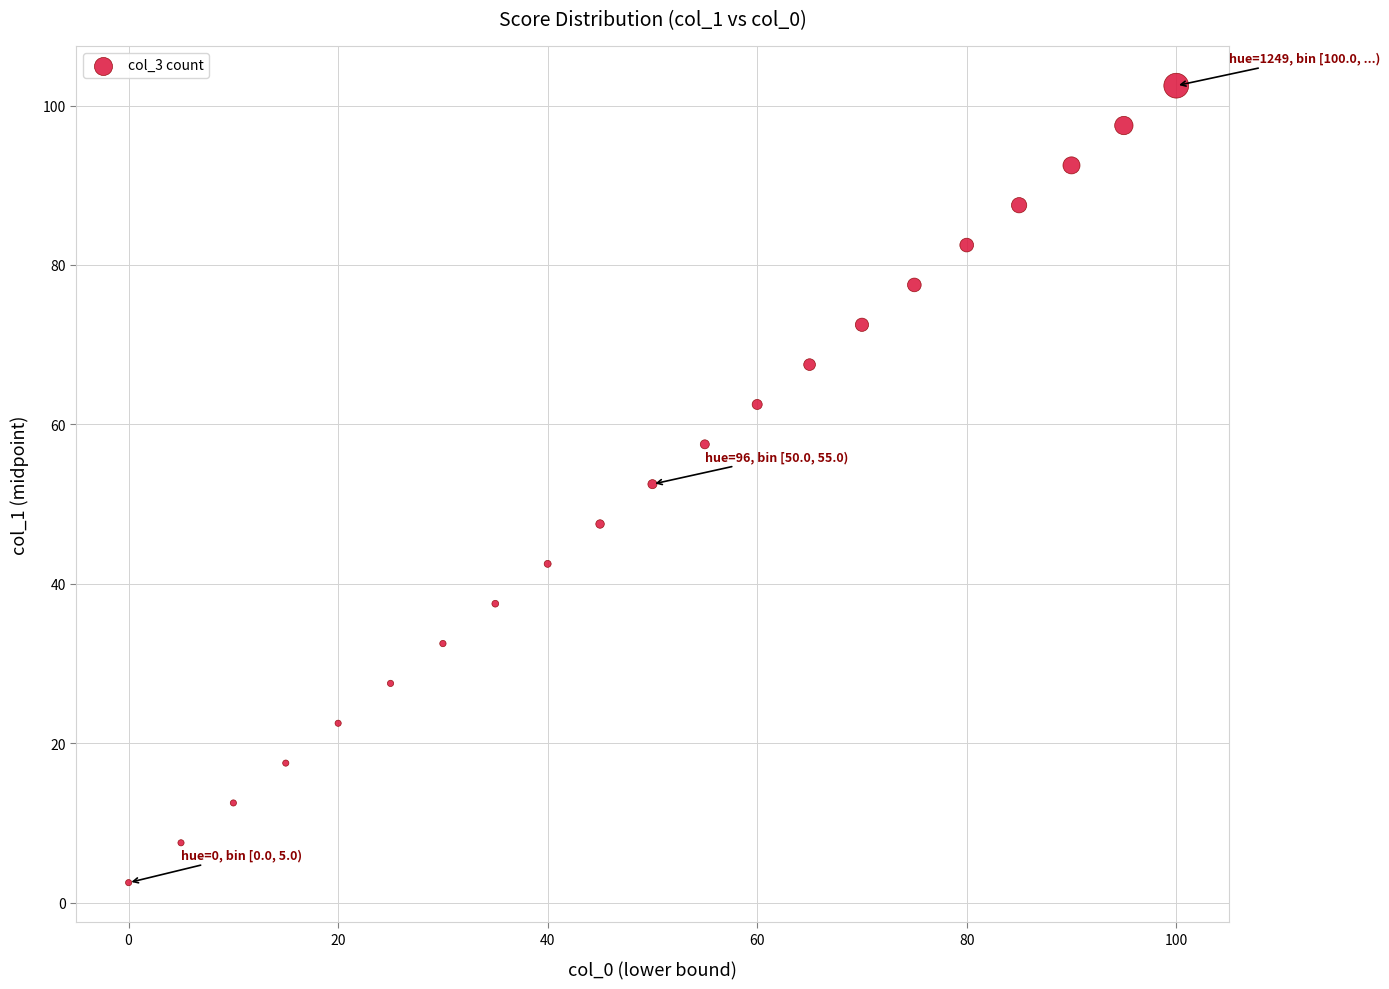

What is the range of Y values (max minus min)?

100.0